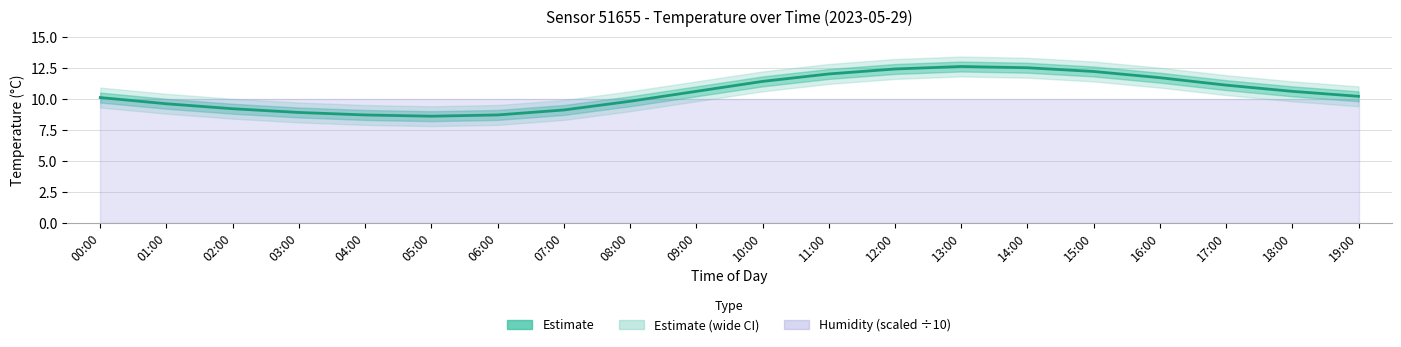

What is the value of the 14th point from the left?

12.6